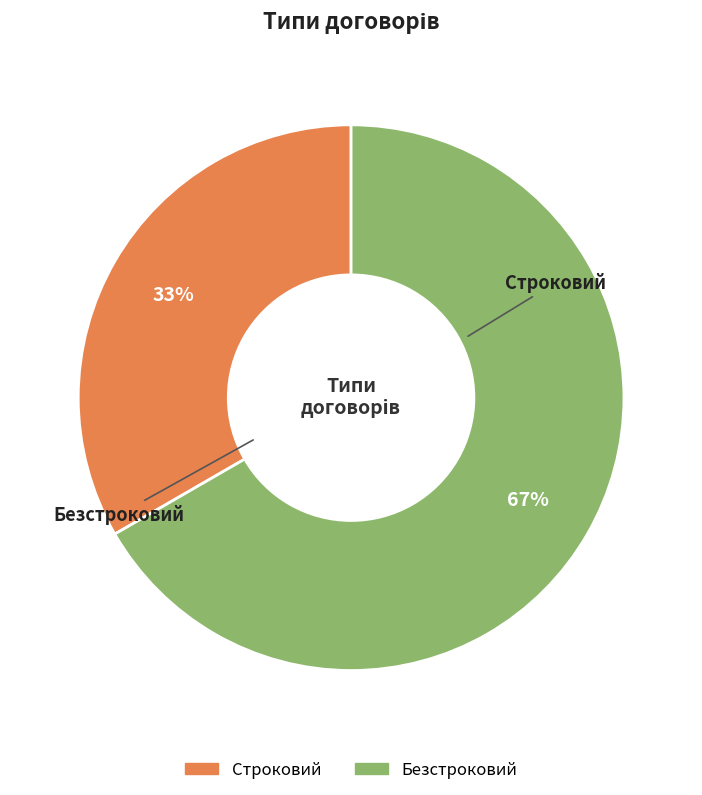

How many slices are in this pie chart?

2